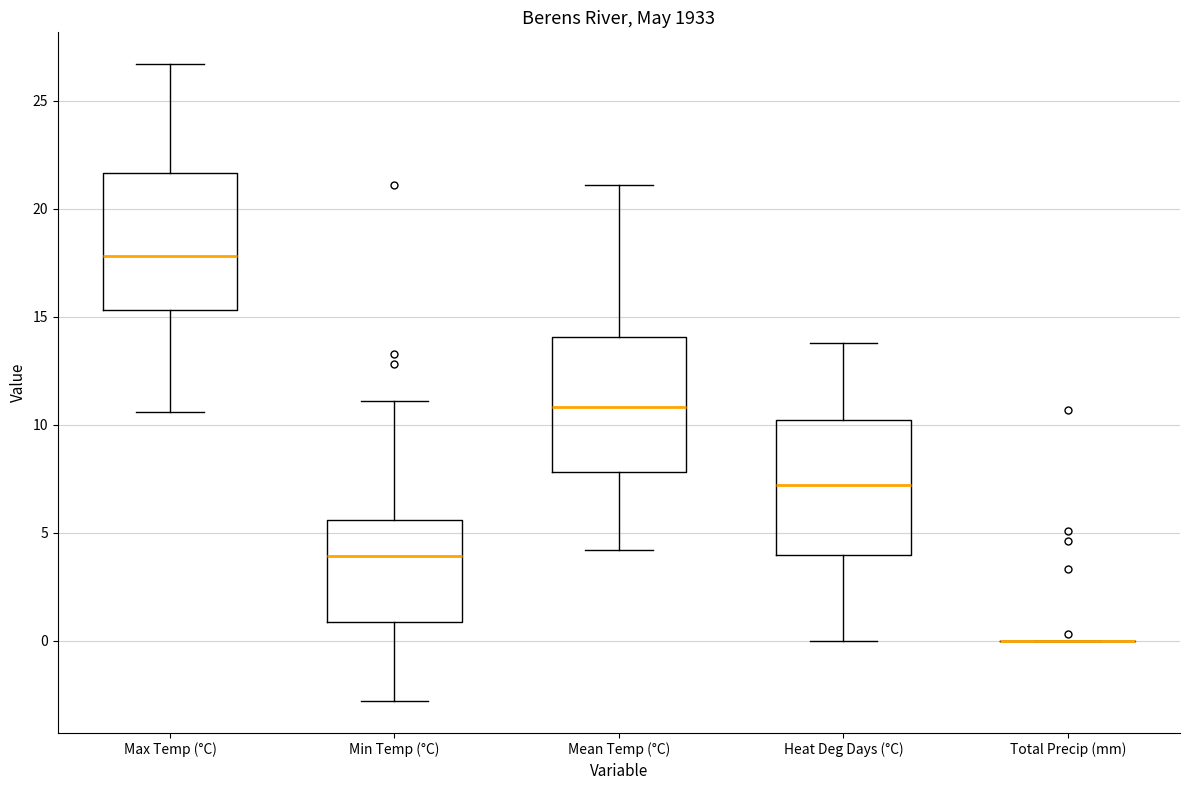

Reading left to right, transcribe this box plot: for each box, give where its median line is, the range the box spans, and where its two whiskers end, as read against the y-axis. The values are not printed on the chart, so give them approximately, as read against the axis.

Max Temp (°C): median 18.0, box 15.5 to 21.5, whiskers 10.5 to 26.5
Min Temp (°C): median 4.0, box 1.0 to 5.5, whiskers -3.0 to 11.0
Mean Temp (°C): median 11.0, box 8.0 to 14.0, whiskers 4.0 to 21.0
Heat Deg Days (°C): median 7.0, box 4.0 to 10.0, whiskers 0.0 to 14.0
Total Precip (mm): box collapsed to a line at 0.0, whiskers 0.0 to 0.0